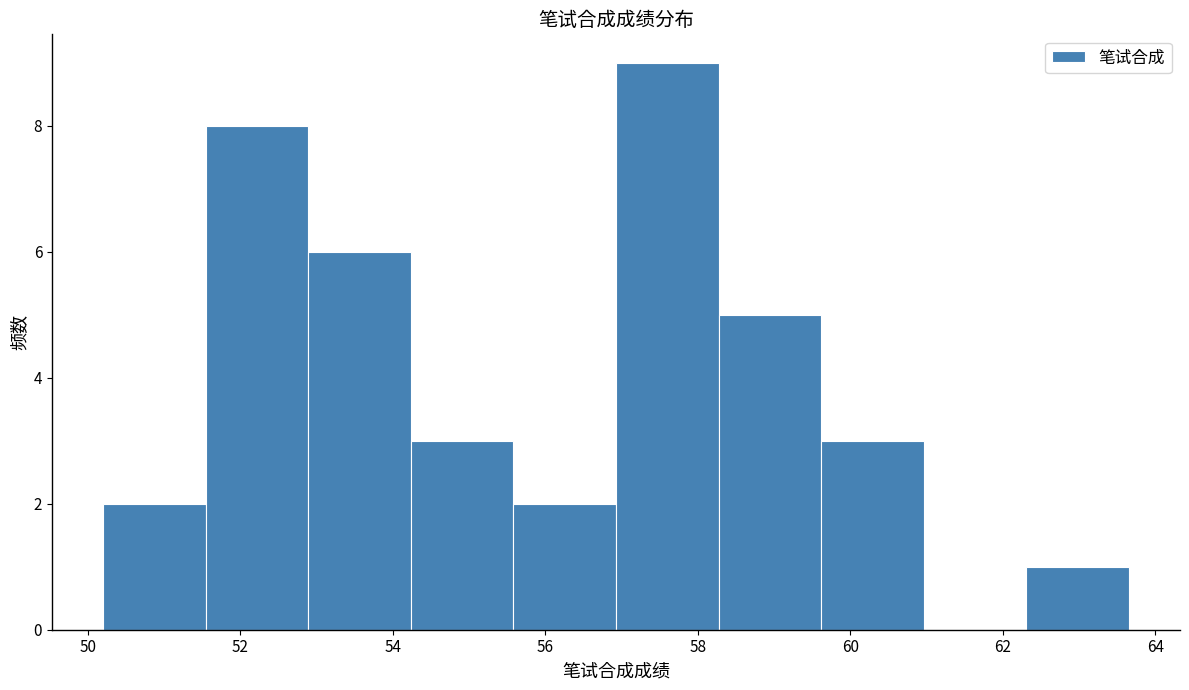

How tall is the bar that spans 59.6 to 61.0 on the x-axis? Neither the bar edges nor the heights are printed on the chart, so give them approximately, as read against the axes.

3